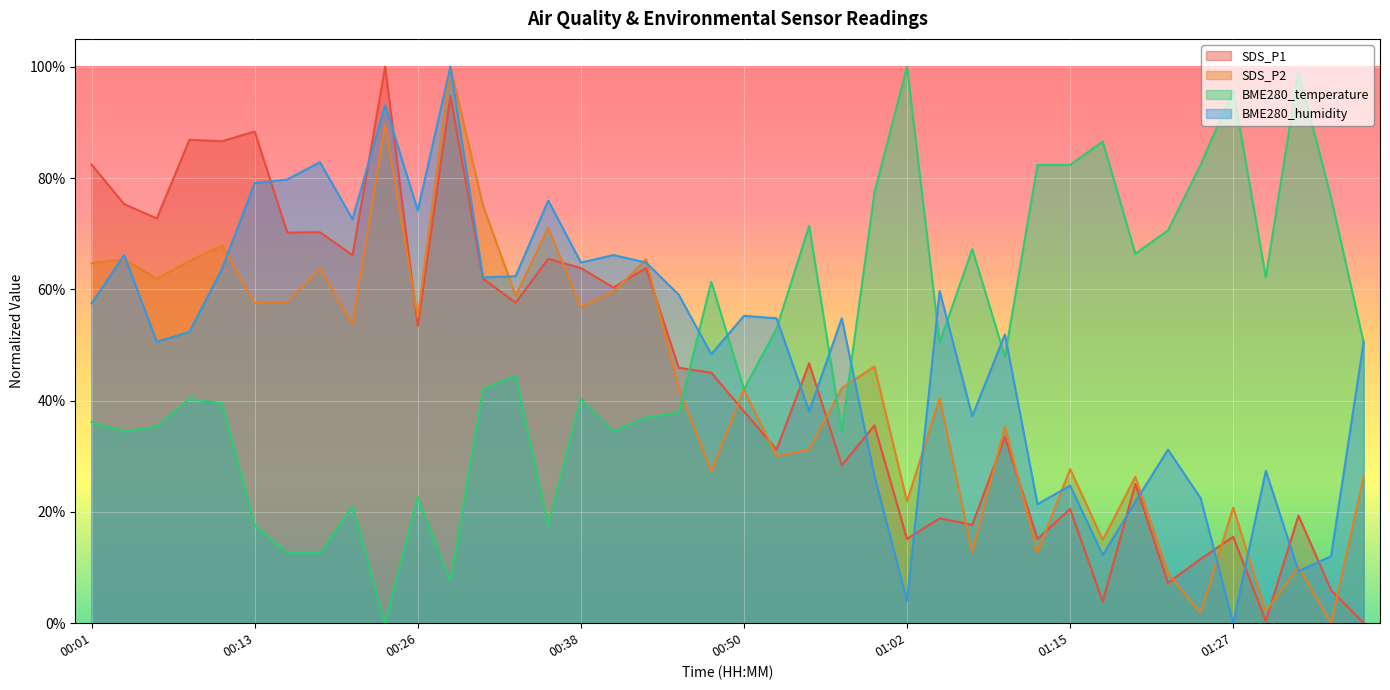

True or false: SDS_P2 has a value of 22.9 at 01:05.

False